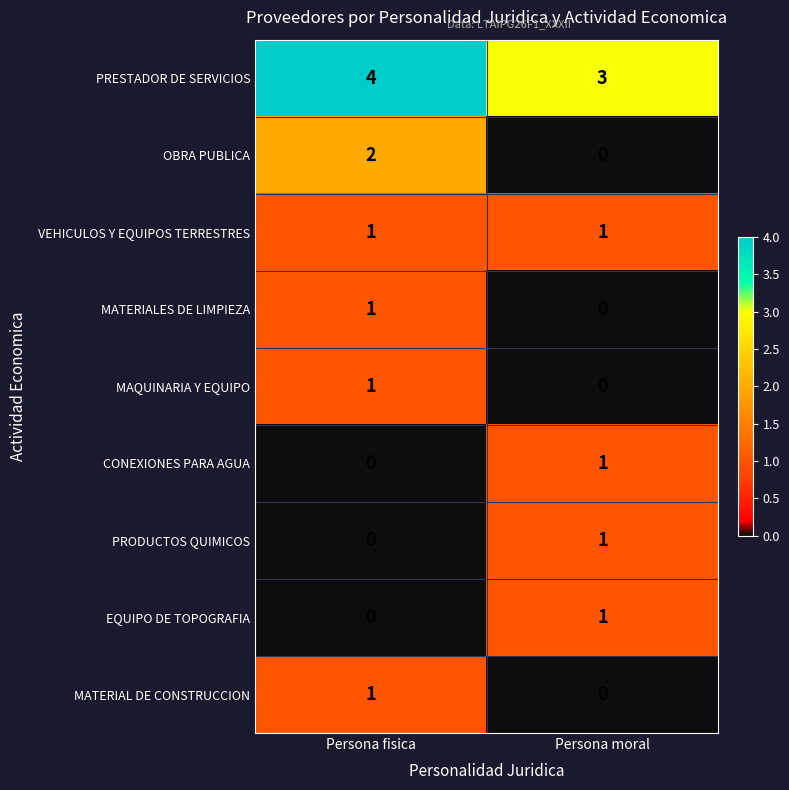

What is the approximate value of PRESTADOR DE SERVICIOS at Persona moral?

3